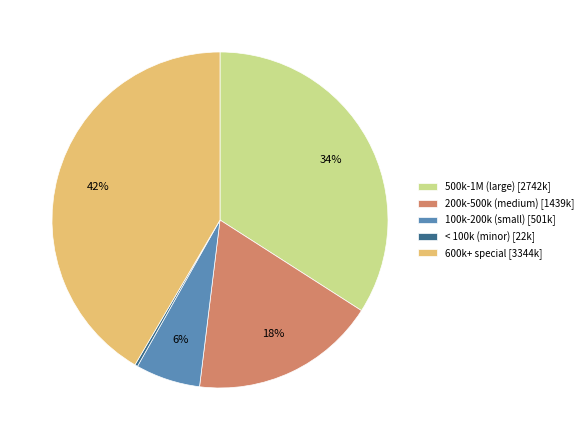

Which slice is the largest?

600k+ special [3344k]